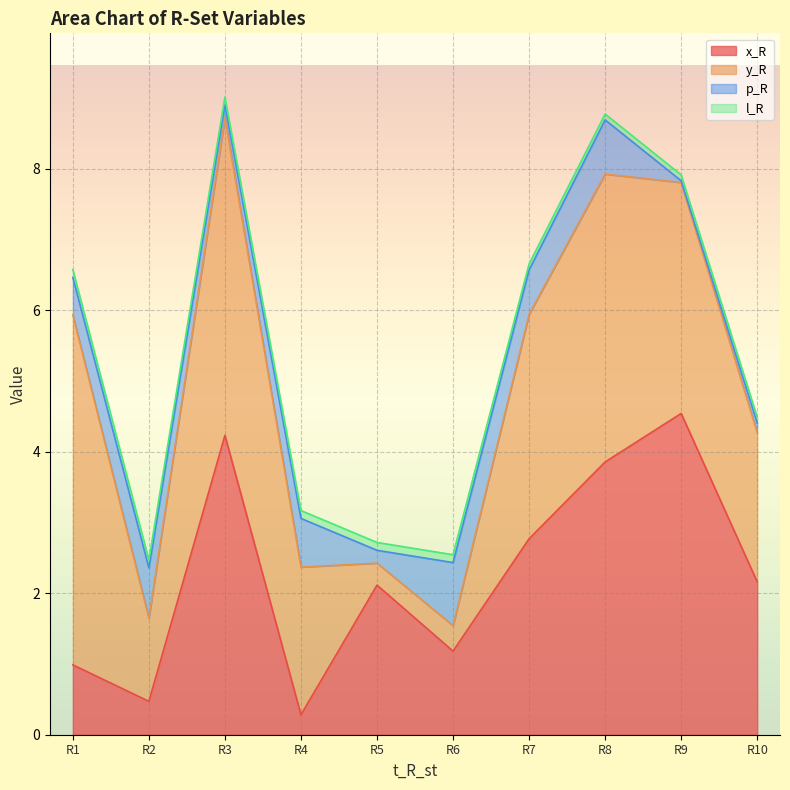

What is the value of the y_R point at the 3rd from the left?

4.5